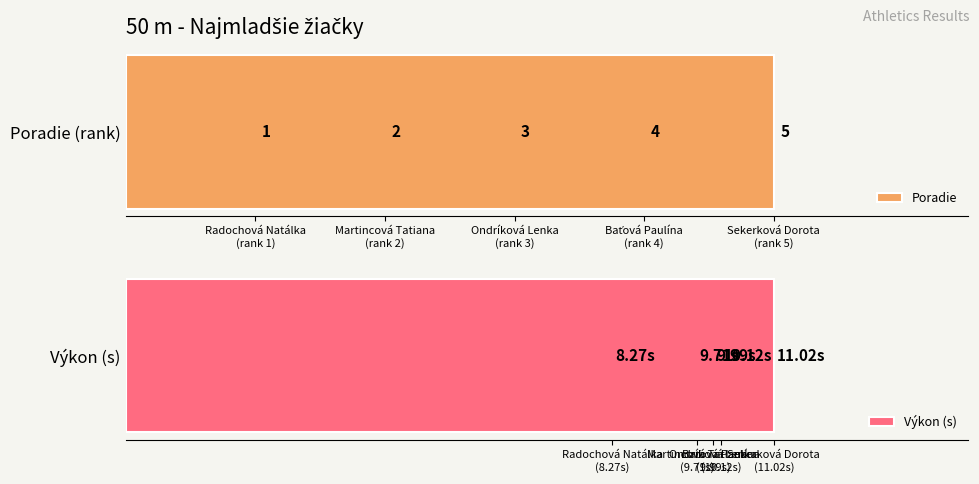

What is the label of the 5th bar from the left?

Sekerková Dorota
(rank 5)